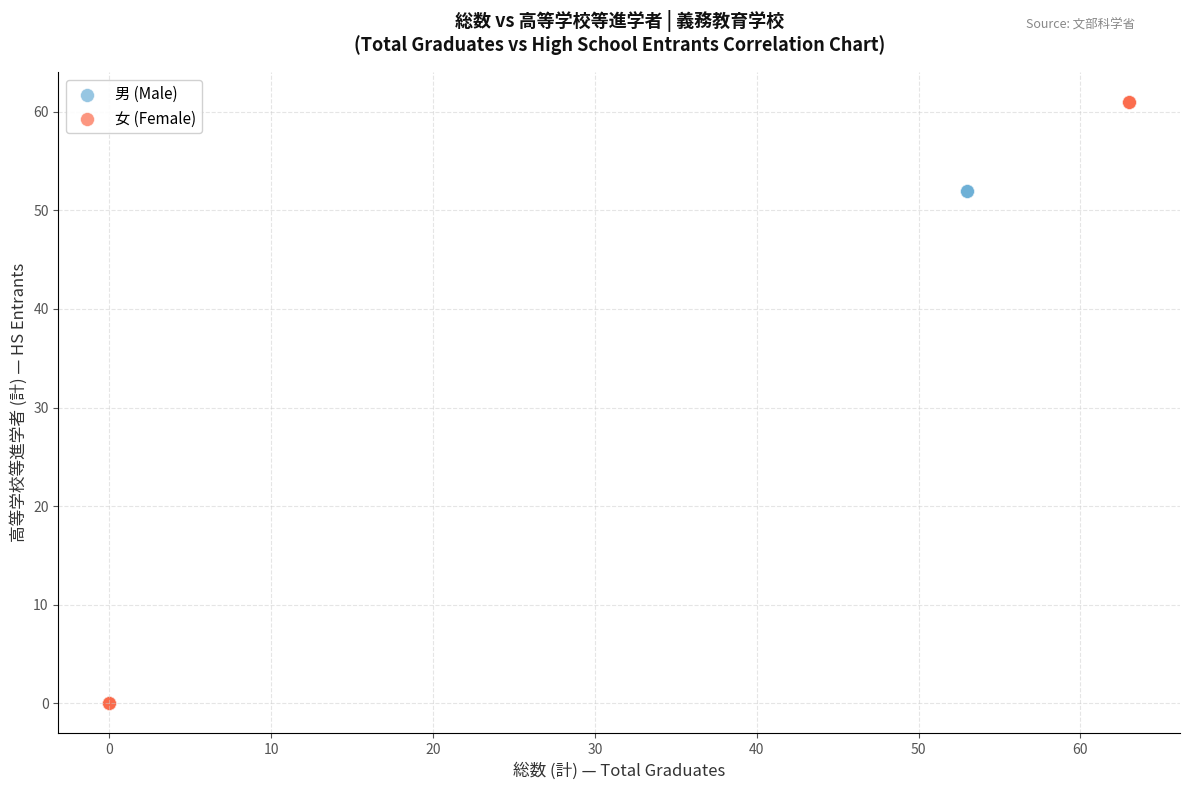

Which series has the widest spread of Y values?

女 (Female)